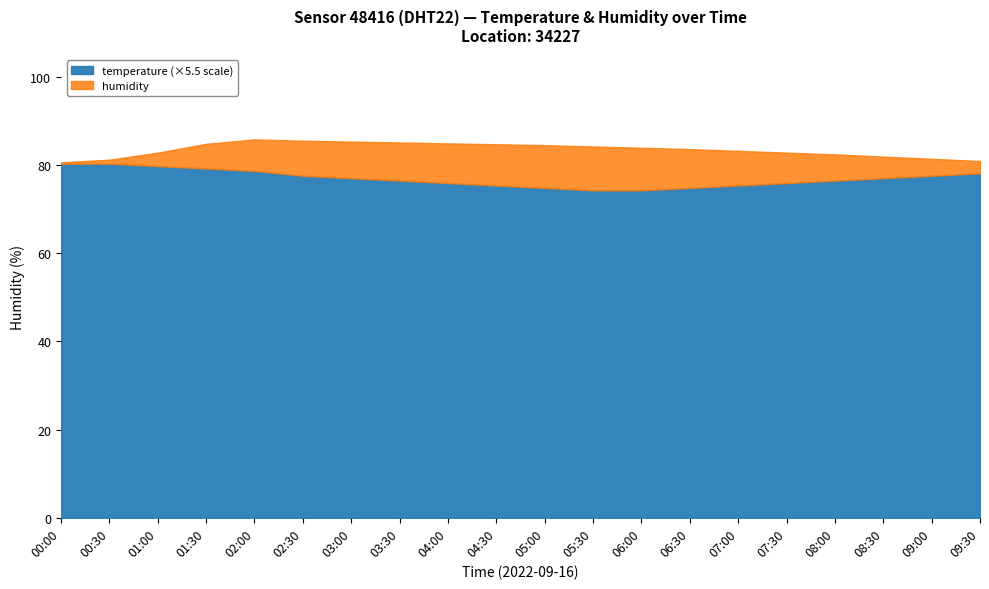

True or false: temperature and humidity cross at least once.

False